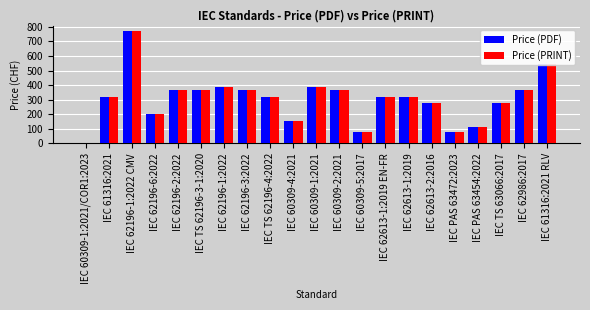

Reading left to right, list all the values displayed in this chart.

Price (PDF): IEC 60309-1:2021/COR1:2023=0	IEC 61316:2021=320	IEC 62196-1:2022 CMV=770	IEC 62196-6:2022=200	IEC 62196-2:2022=365	IEC TS 62196-3-1:2020=365	IEC 62196-1:2022=385	IEC 62196-3:2022=365	IEC TS 62196-4:2022=320	IEC 60309-4:2021=155	IEC 60309-1:2021=385	IEC 60309-2:2021=365	IEC 60309-5:2017=80	IEC 62613-1:2019 EN-FR=320	IEC 62613-1:2019=320	IEC 62613-2:2016=280	IEC PAS 63472:2023=80	IEC PAS 63454:2022=115	IEC TS 63066:2017=280	IEC 62986:2017=365	IEC 61316:2021 RLV=544
Price (PRINT): IEC 60309-1:2021/COR1:2023=0	IEC 61316:2021=320	IEC 62196-1:2022 CMV=770	IEC 62196-6:2022=200	IEC 62196-2:2022=365	IEC TS 62196-3-1:2020=365	IEC 62196-1:2022=385	IEC 62196-3:2022=365	IEC TS 62196-4:2022=320	IEC 60309-4:2021=155	IEC 60309-1:2021=385	IEC 60309-2:2021=365	IEC 60309-5:2017=80	IEC 62613-1:2019 EN-FR=320	IEC 62613-1:2019=320	IEC 62613-2:2016=280	IEC PAS 63472:2023=80	IEC PAS 63454:2022=115	IEC TS 63066:2017=280	IEC 62986:2017=365	IEC 61316:2021 RLV=544